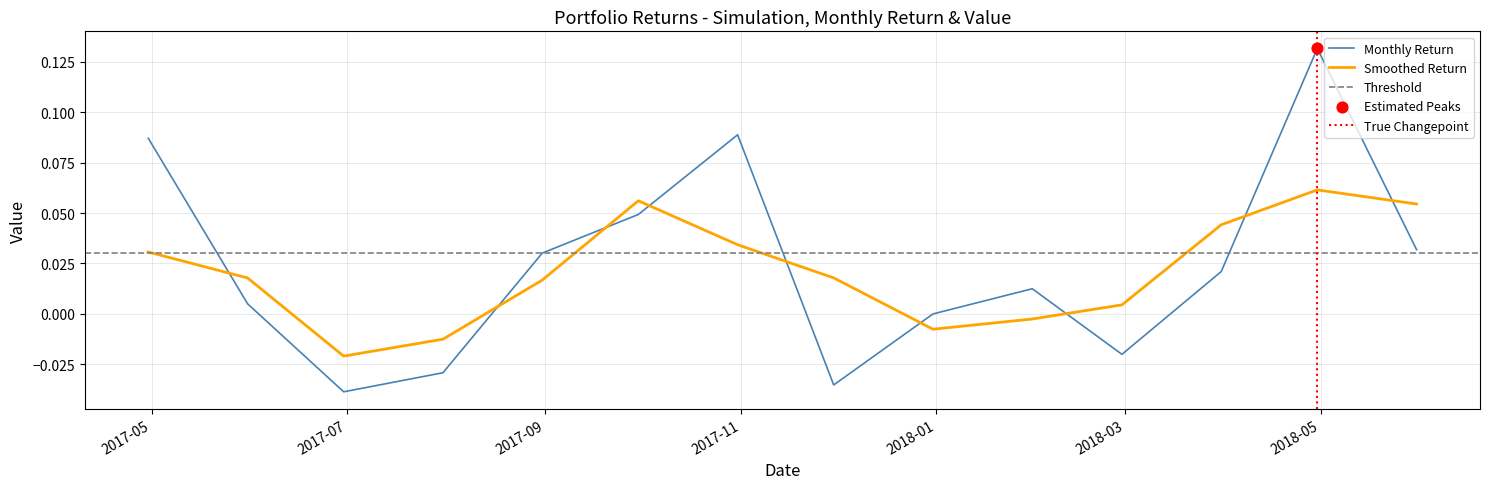

How many times do Smoothed Return and Monthly Return cross each other?

9